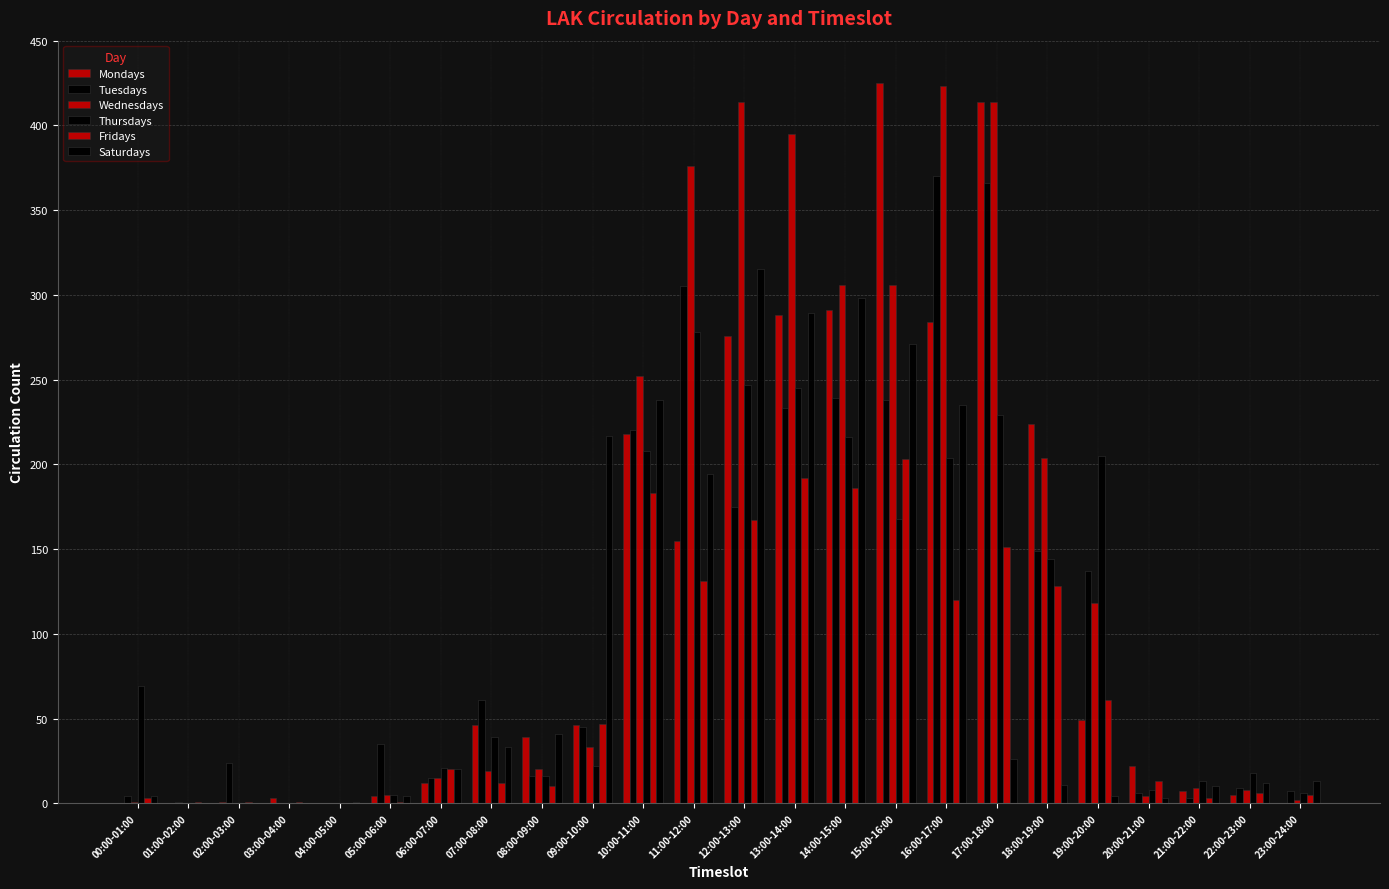

How many data points does each series have?

24